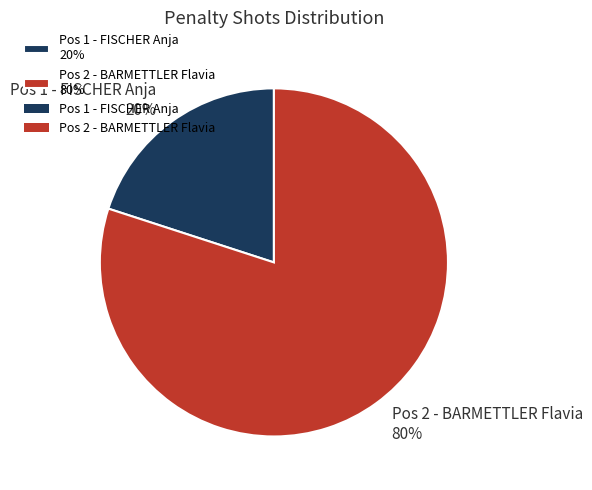

Does Pos 1 - FISCHER Anja account for over 50% of the chart?

No